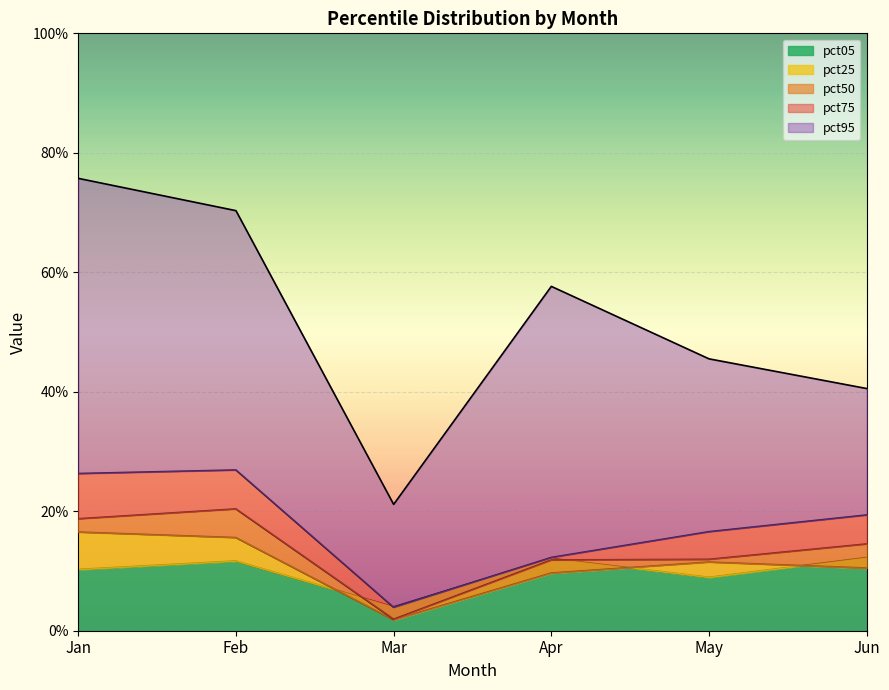

What value does the pct95 series have at May?

0.5